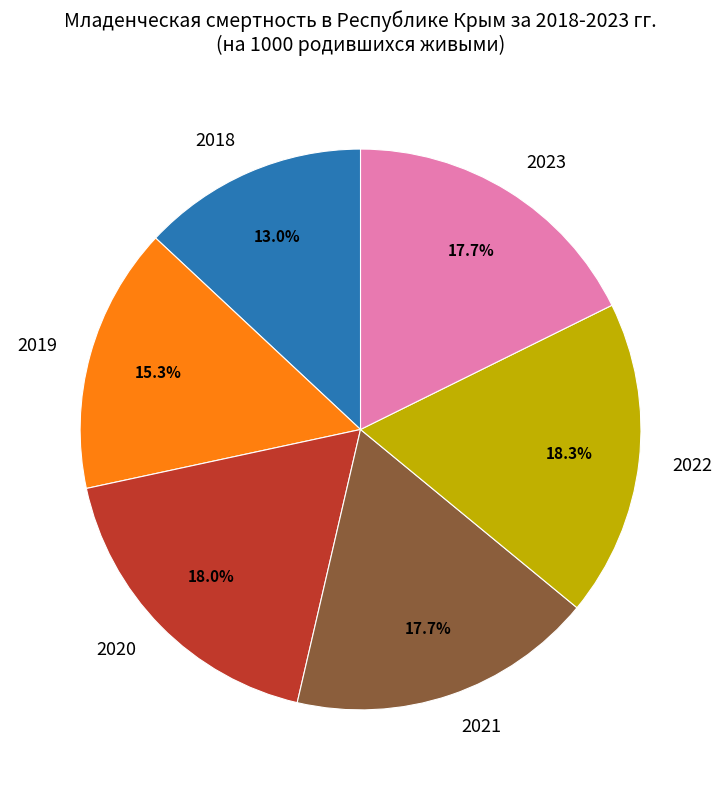

Approximately how many times larger is the value at 2020 compared to 2019?

1.2